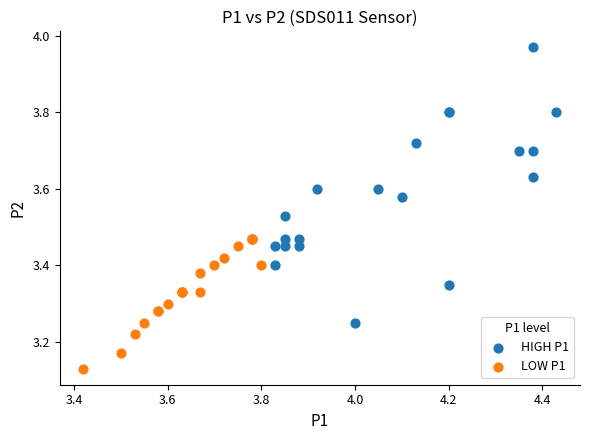

Which series has the largest Y range (max minus min)?

HIGH P1